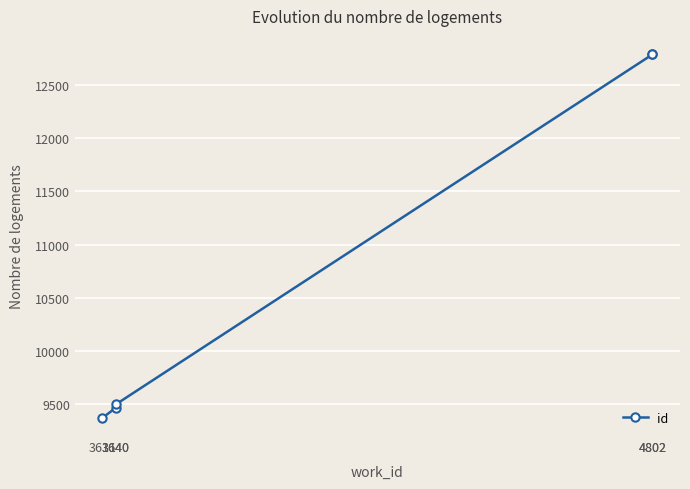

Which has a higher value, 4802 or 4802?

4802